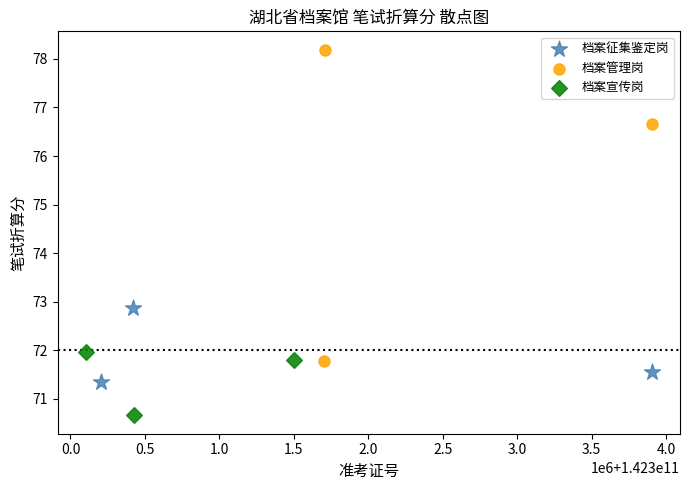

Which series reaches the minimum Y coordinate?

档案宣传岗